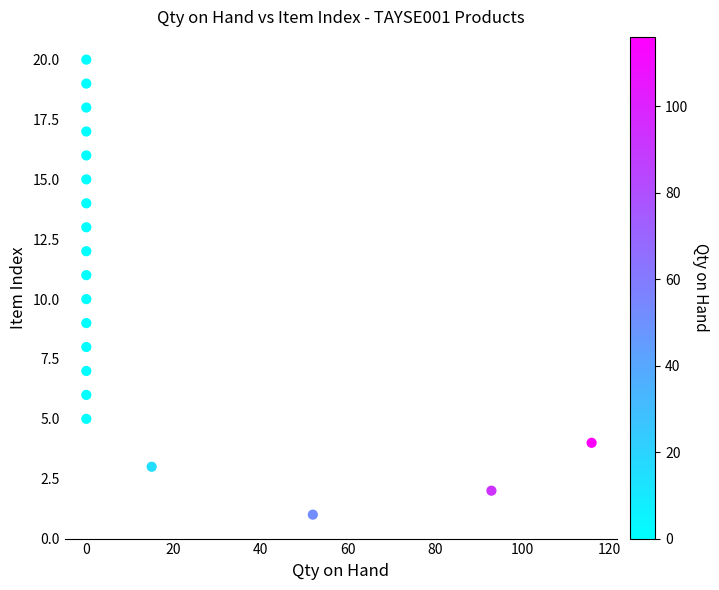

What is the range of X values (max minus min)?

116